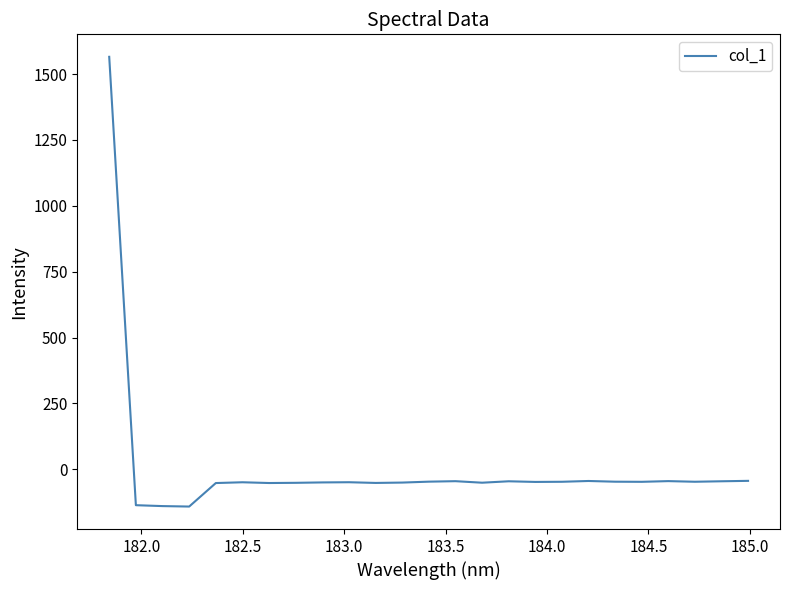

What is the minimum value shown in the chart?

-141.5